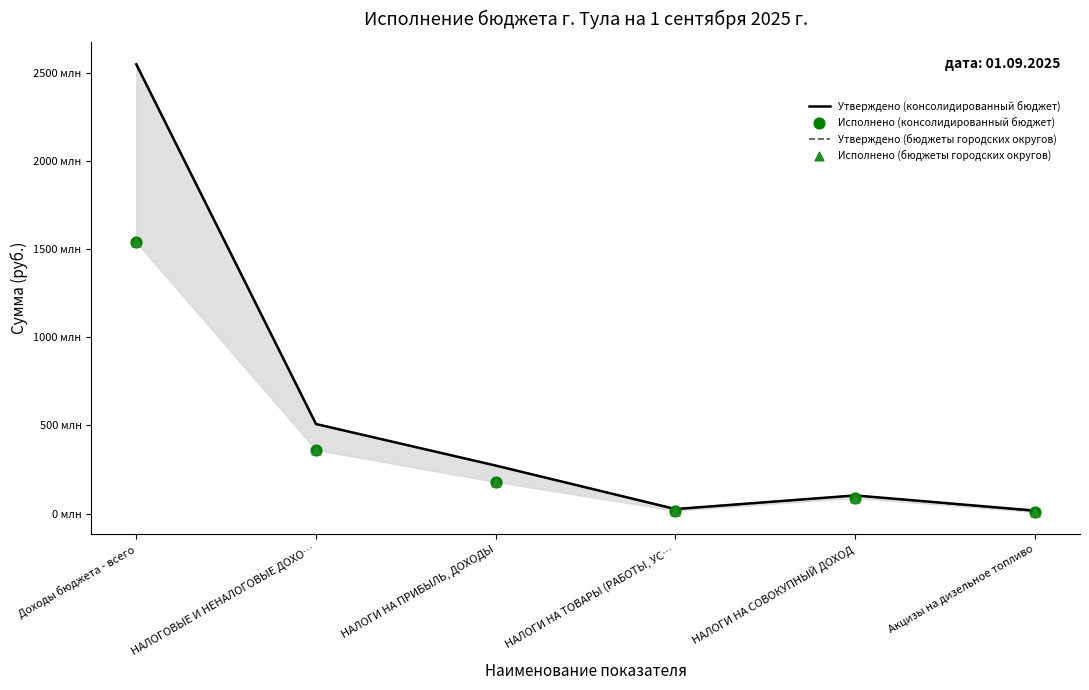

Is the value of Утверждено (бюджеты городских округов) at НАЛОГИ НА ТОВАРЫ (РАБОТЫ, УС… greater than the value of Исполнено (консолидированный бюджет) at Доходы бюджета - всего?

No